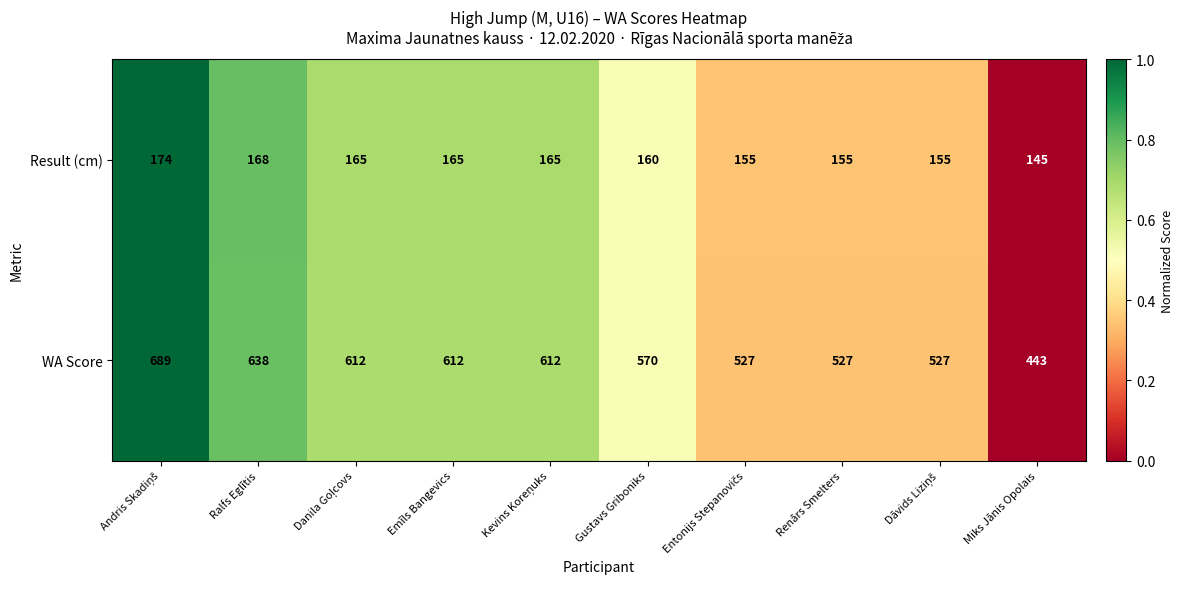

What is the difference between the maximum and minimum values in the WA Score series?

246